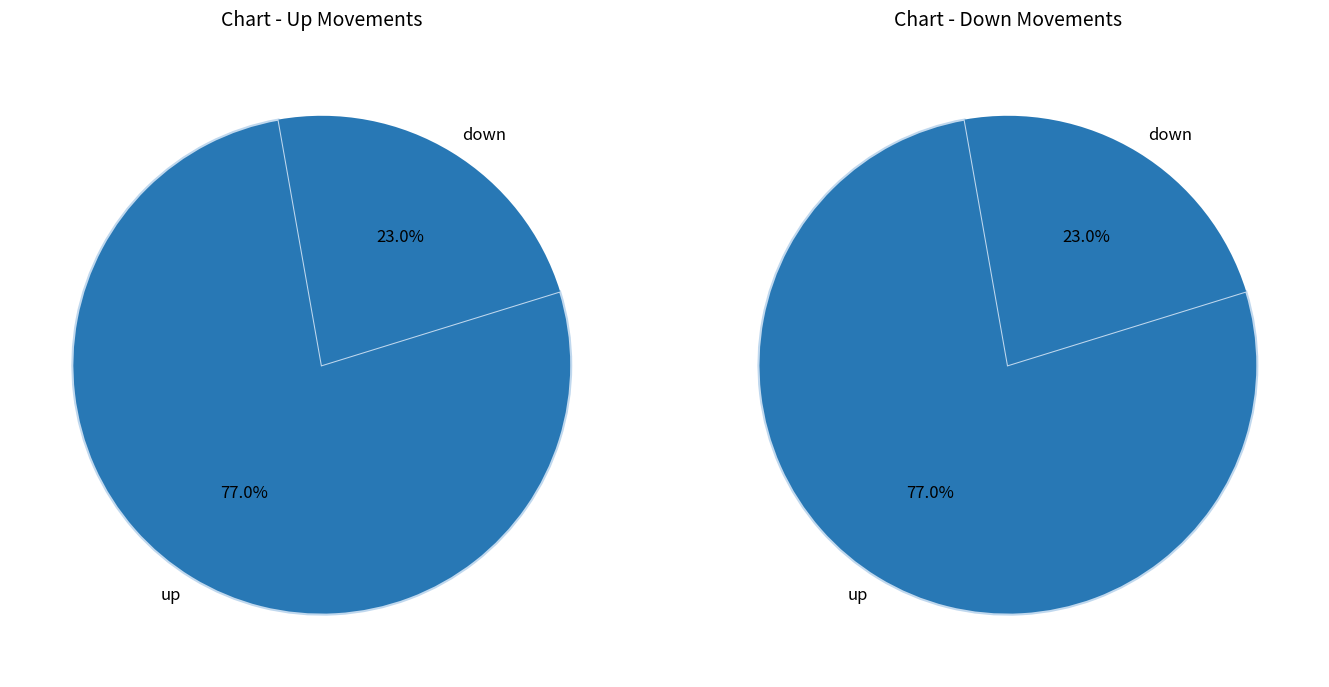

Which category has the biggest portion of the pie?

up